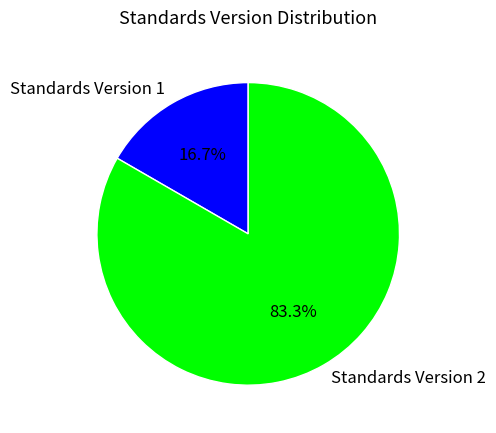

How many slices are in this pie chart?

2